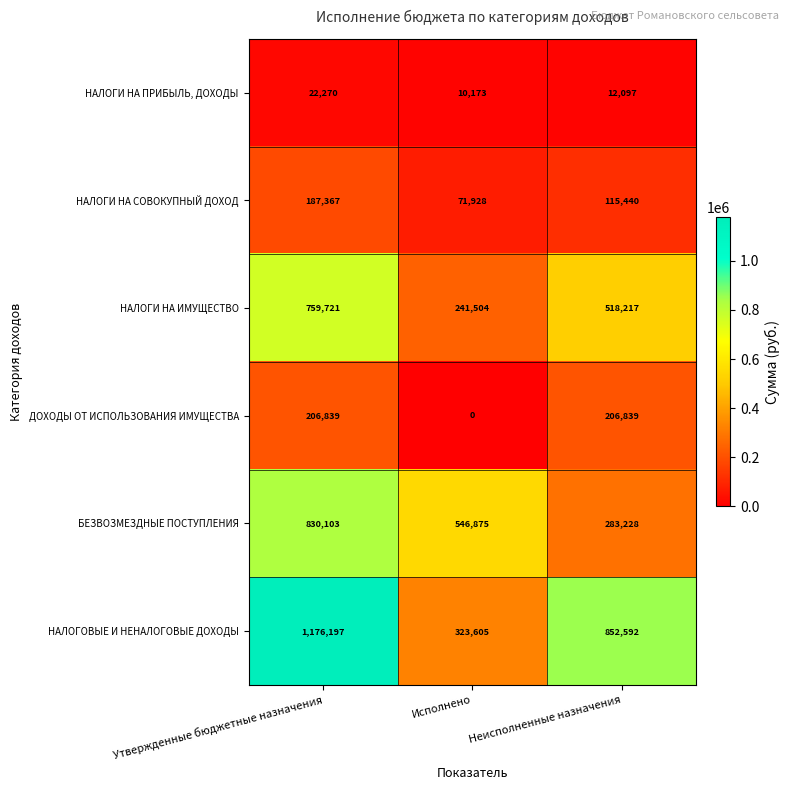

Count the number of data series in this chart.

6